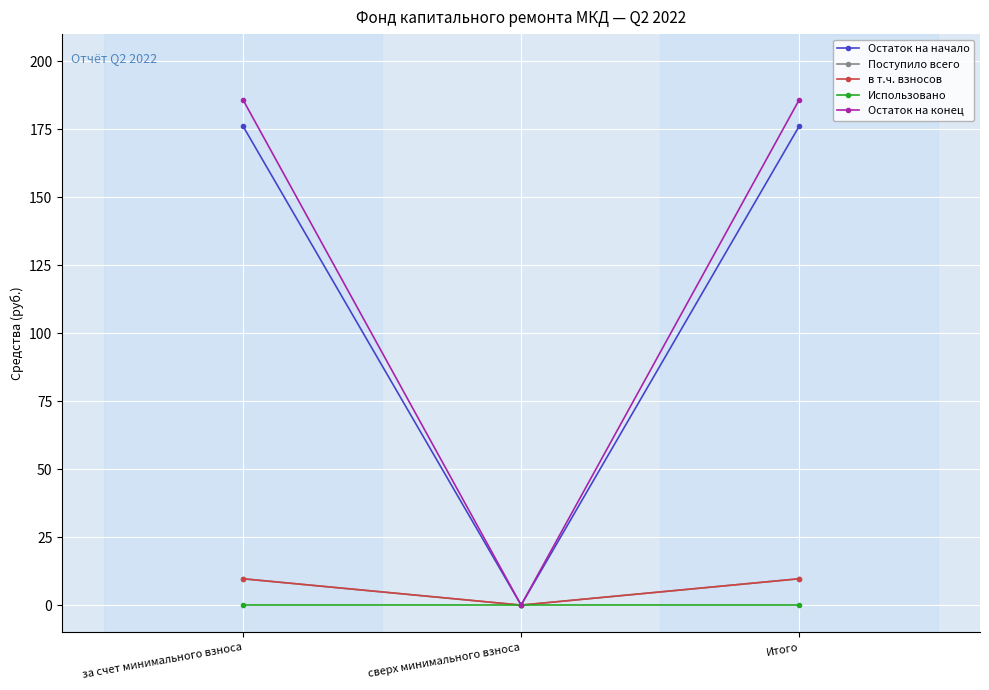

The value of Использовано at сверх минимального взноса is 0.0. True or false?

True